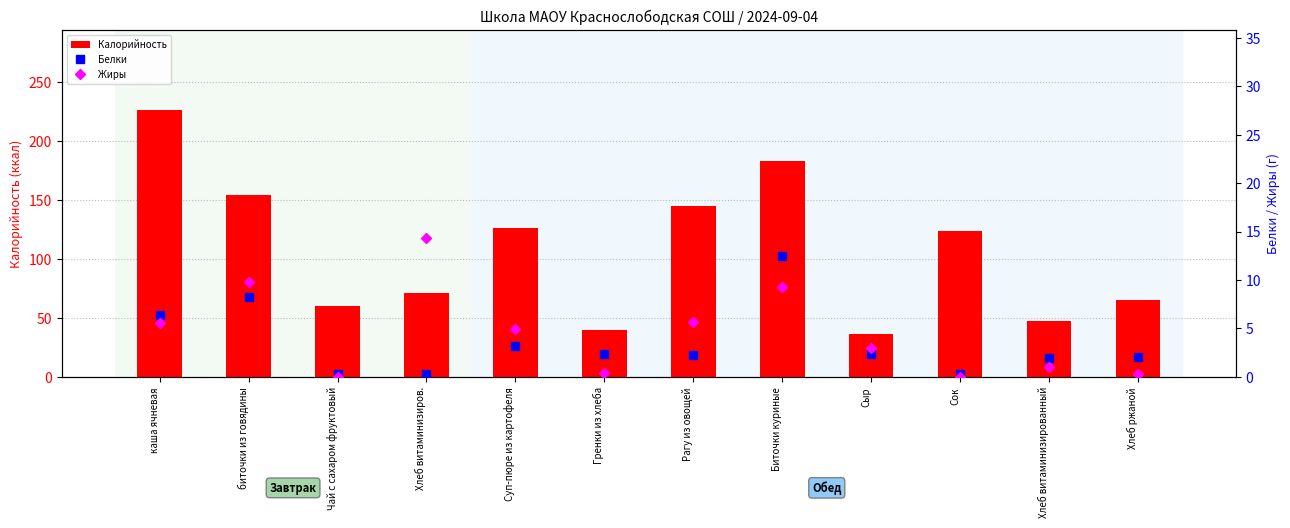

What is the value of the Жиры bar at the 1st from the left?

5.6